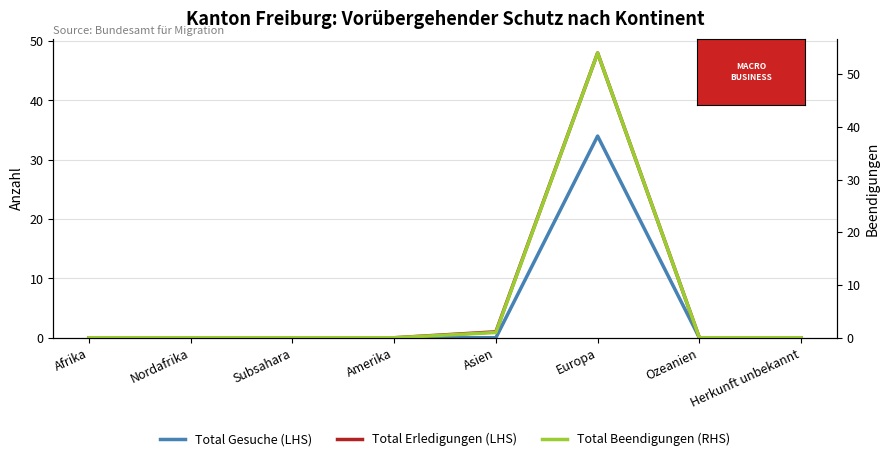

What is the label of the 8th point from the left?

Herkunft unbekannt